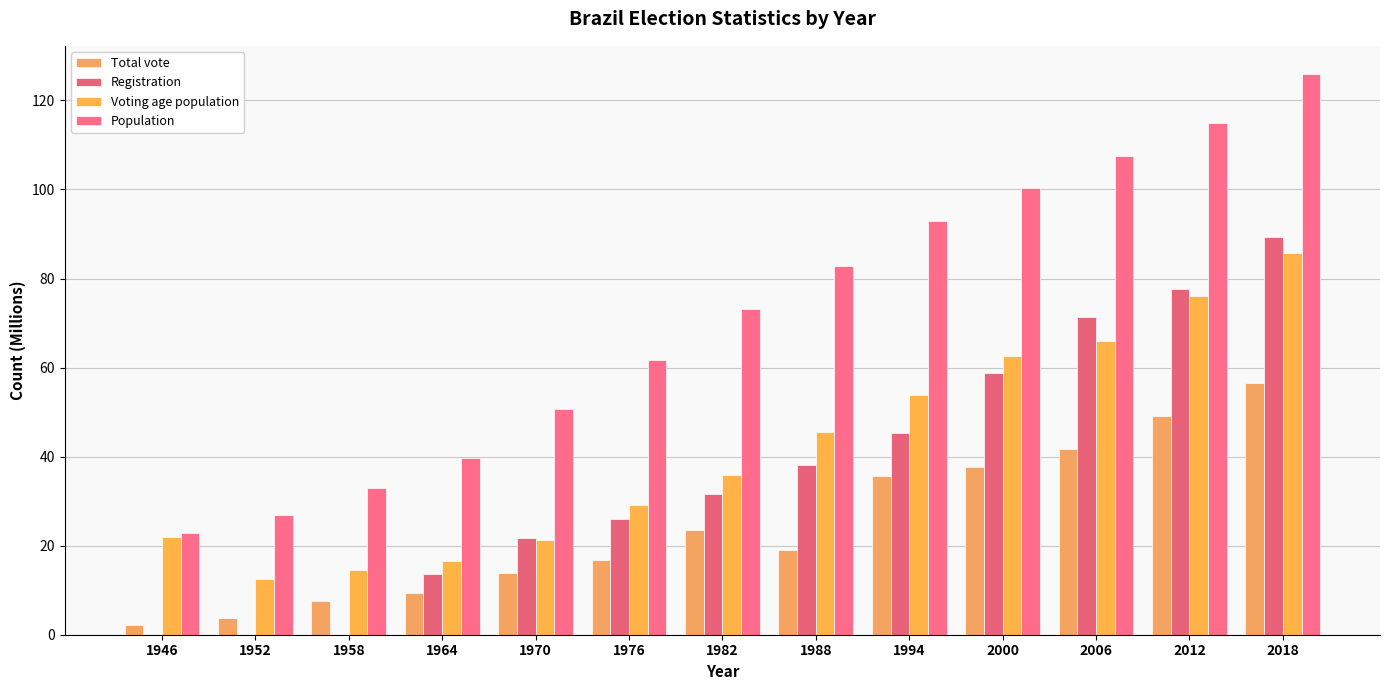

The Registration series shows 54.9 at 1958. True or false?

False